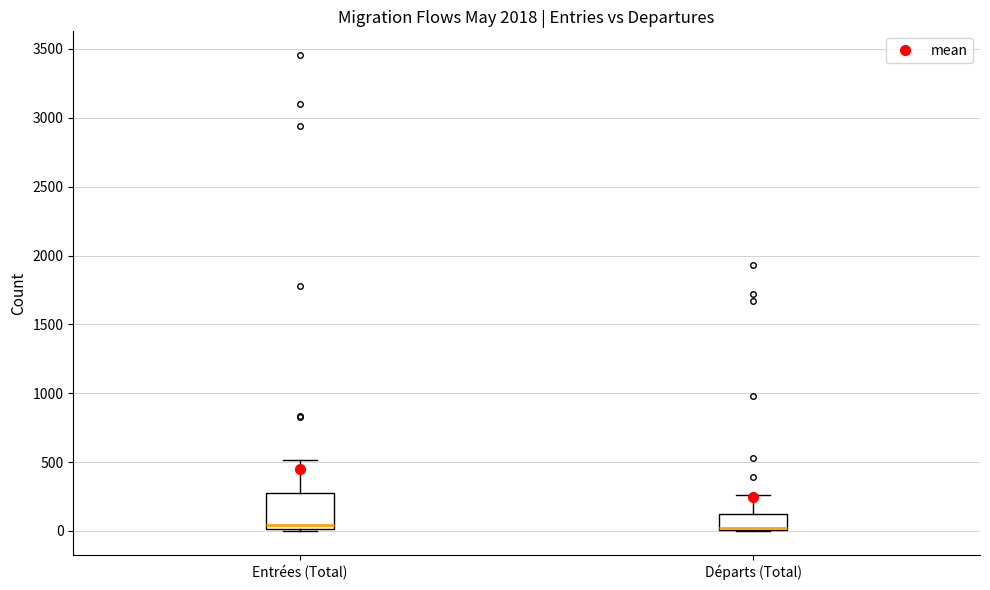

Where is the upper edge of the box for Départs (Total) on the y-axis? The values are not printed on the chart, so give them approximately, as read against the axis.

150